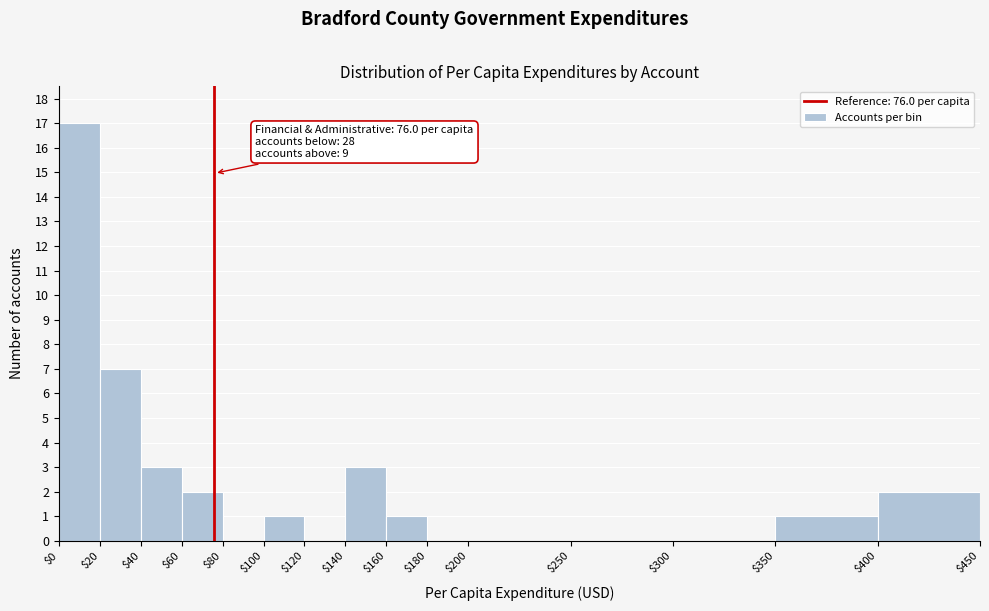

Which range on the x-axis has the tallest bar?

$0 to $20